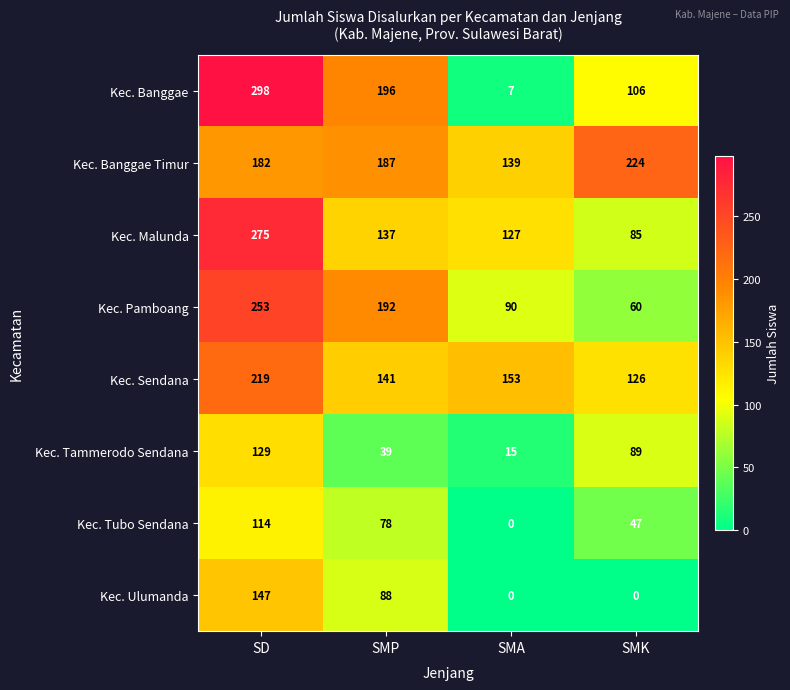

What is the approximate value of Kec. Banggae at SMK?

106